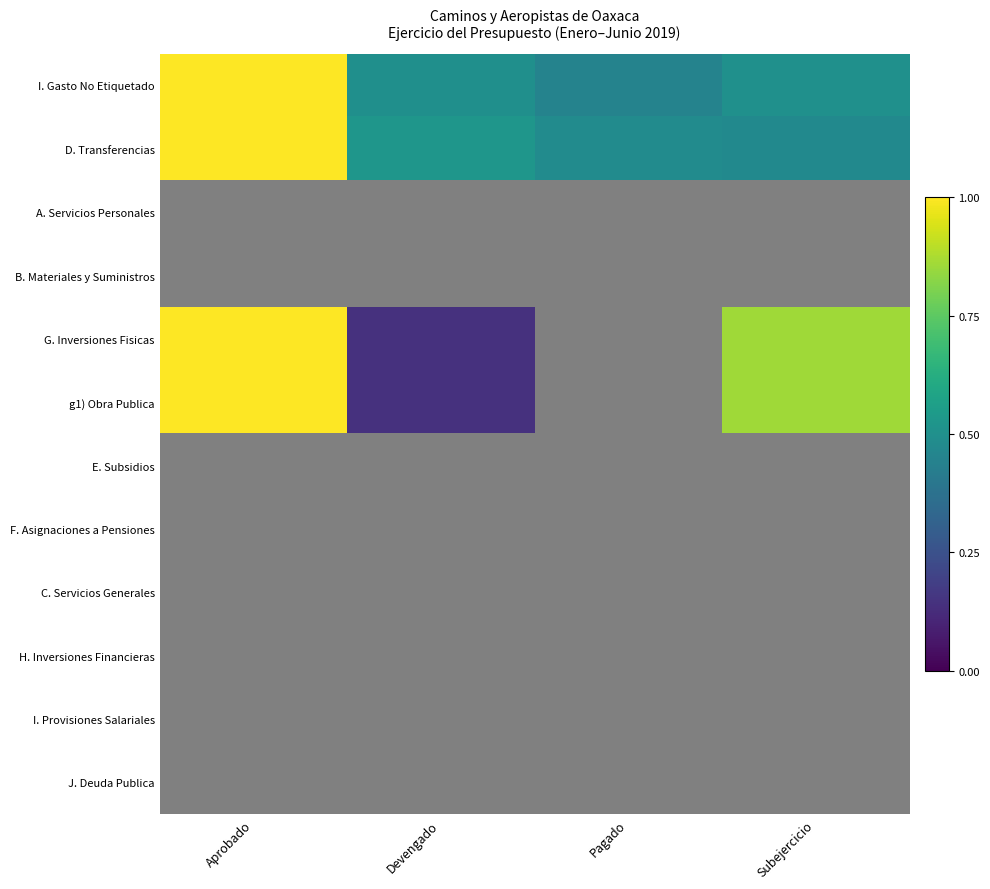

Reading left to right, what are all the values shown in this chart?

I. Gasto No Etiquetado: Aprobado=1.0	Devengado=0.5	Pagado=0.4	Subejercicio=0.5
D. Transferencias: Aprobado=1.0	Devengado=0.5	Pagado=0.5	Subejercicio=0.5
A. Servicios Personales: Aprobado=0.0	Devengado=0.0	Pagado=0.0	Subejercicio=0.0
B. Materiales y Suministros: Aprobado=0.0	Devengado=0.0	Pagado=0.0	Subejercicio=0.0
G. Inversiones Fisicas: Aprobado=1.0	Devengado=0.1	Pagado=0.0	Subejercicio=0.9
g1) Obra Publica: Aprobado=1.0	Devengado=0.1	Pagado=0.0	Subejercicio=0.9
E. Subsidios: Aprobado=0.0	Devengado=0.0	Pagado=0.0	Subejercicio=0.0
F. Asignaciones a Pensiones: Aprobado=0.0	Devengado=0.0	Pagado=0.0	Subejercicio=0.0
C. Servicios Generales: Aprobado=0.0	Devengado=0.0	Pagado=0.0	Subejercicio=0.0
H. Inversiones Financieras: Aprobado=0.0	Devengado=0.0	Pagado=0.0	Subejercicio=0.0
I. Provisiones Salariales: Aprobado=0.0	Devengado=0.0	Pagado=0.0	Subejercicio=0.0
J. Deuda Publica: Aprobado=0.0	Devengado=0.0	Pagado=0.0	Subejercicio=0.0